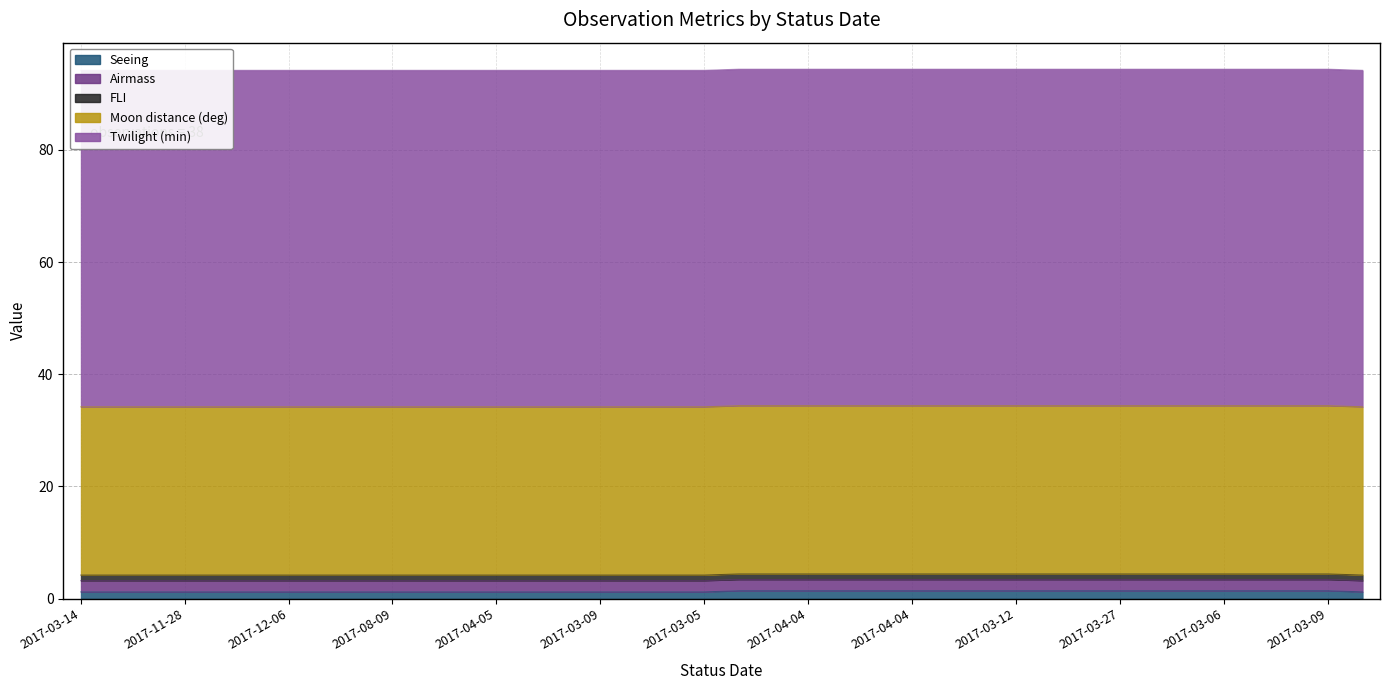

The FLI series shows 1.0 at 2017-03-06. True or false?

True